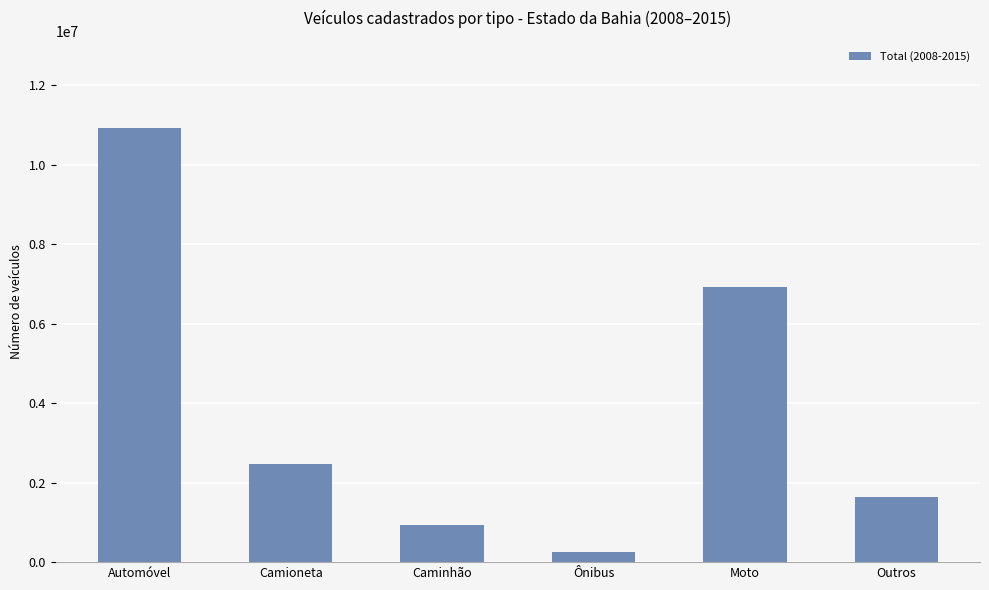

What is the difference between the values at Outros and Camioneta?

837235